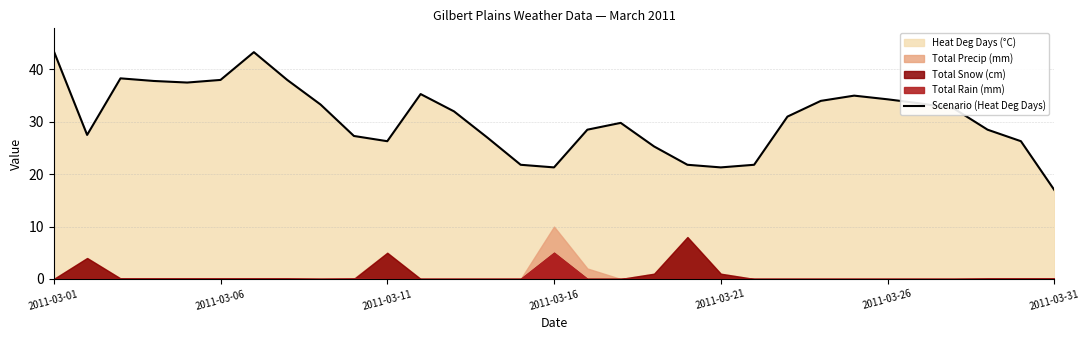

At which label does Scenario (Heat Deg Days) reach its minimum?

2011-03-31